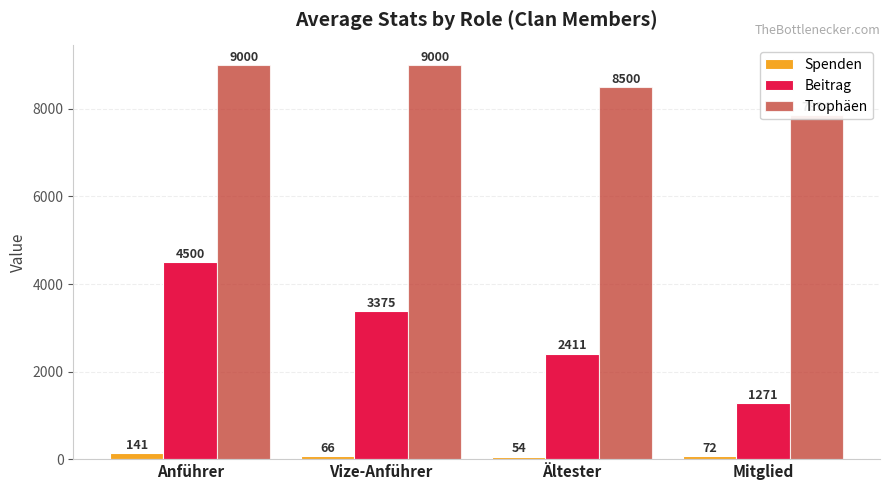

List the labels in order of Trophäen value, largest first.

Anführer, Vize-Anführer, Ältester, Mitglied